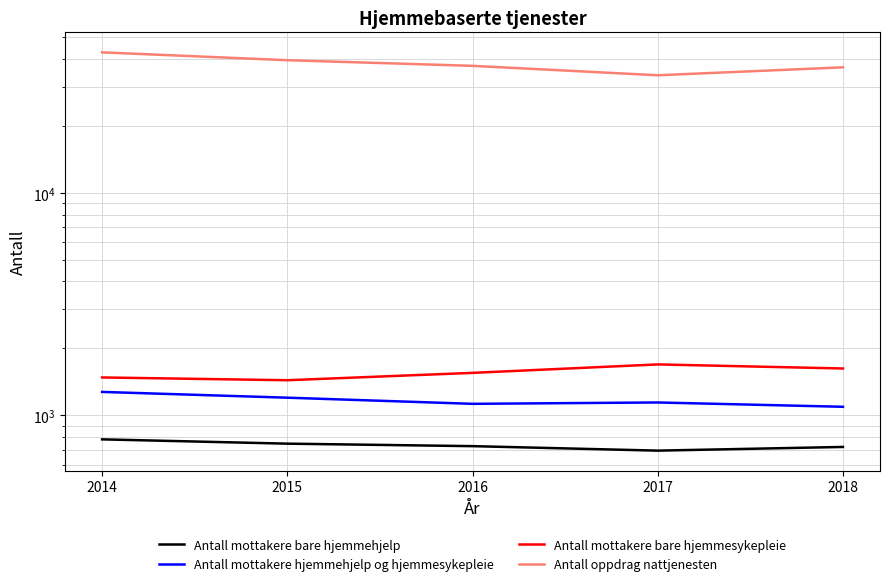

True or false: Antall oppdrag nattjenesten and Antall mottakere hjemmehjelp og hjemmesykepleie cross at least once.

False